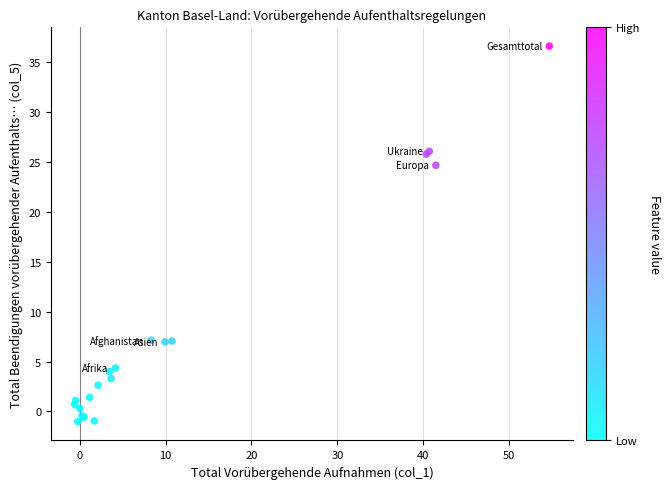

What Y value in the scatter plot is closest to 17?

24.7